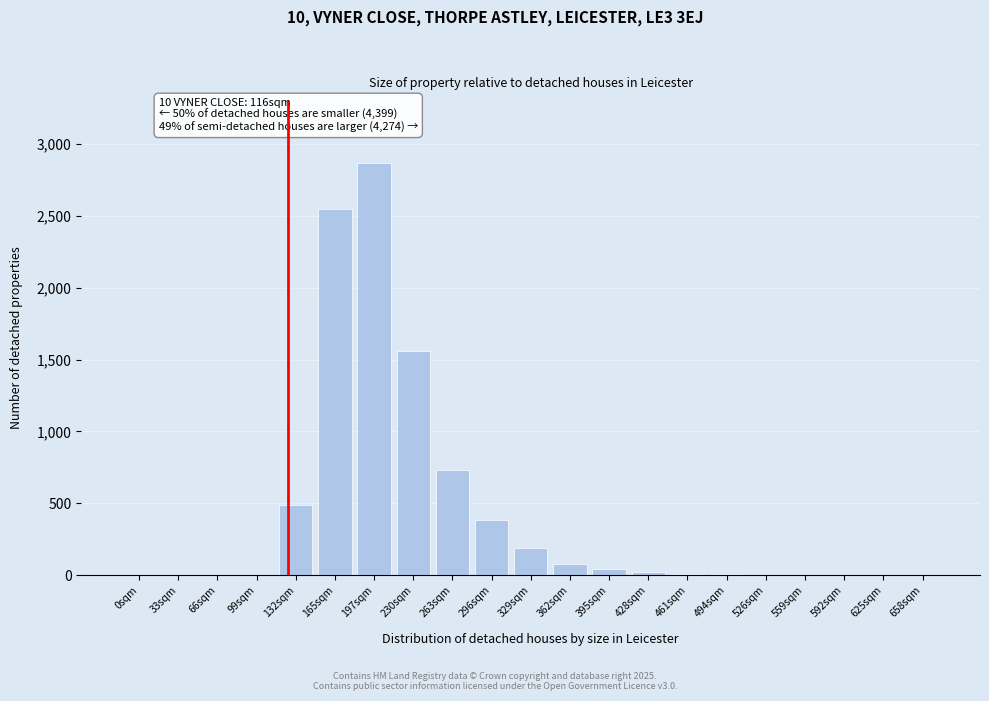

Where is the data nearest to the value 1435?

230sqm